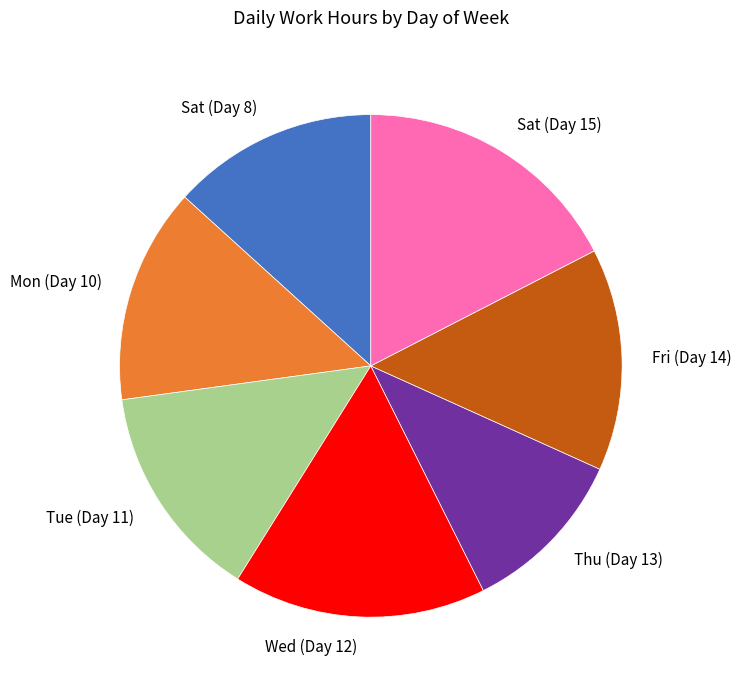

The Tue (Day 11) slice represents 22% of the pie. True or false?

False